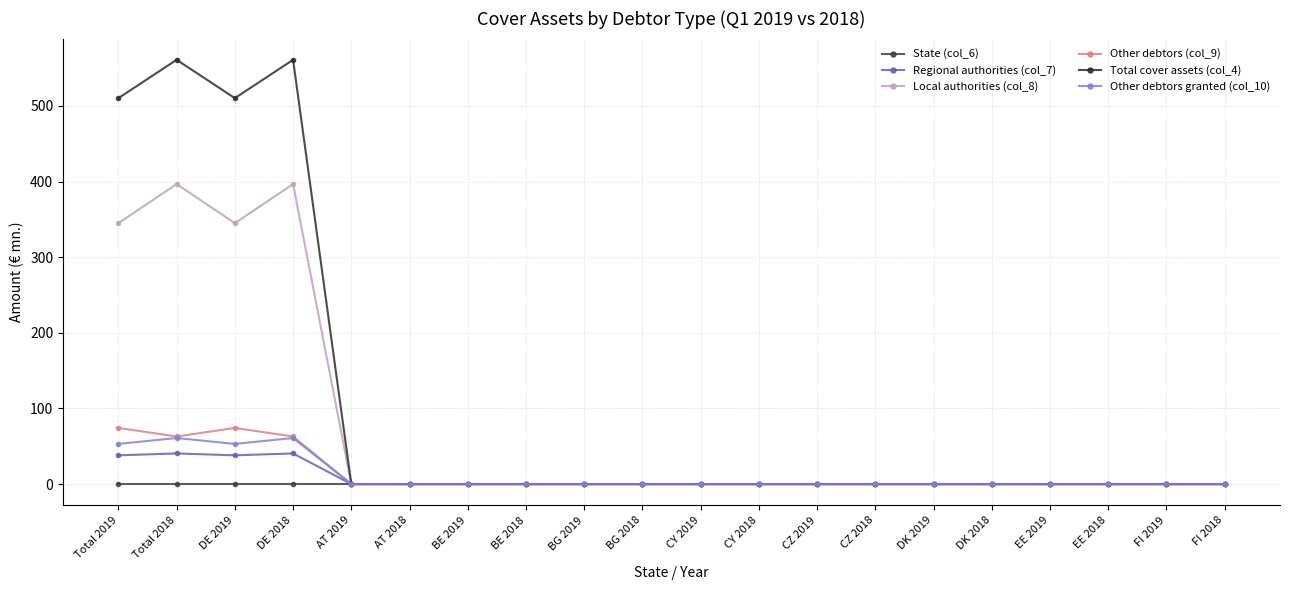

How many interior local peaks does the Local authorities (col_8) series have?

2